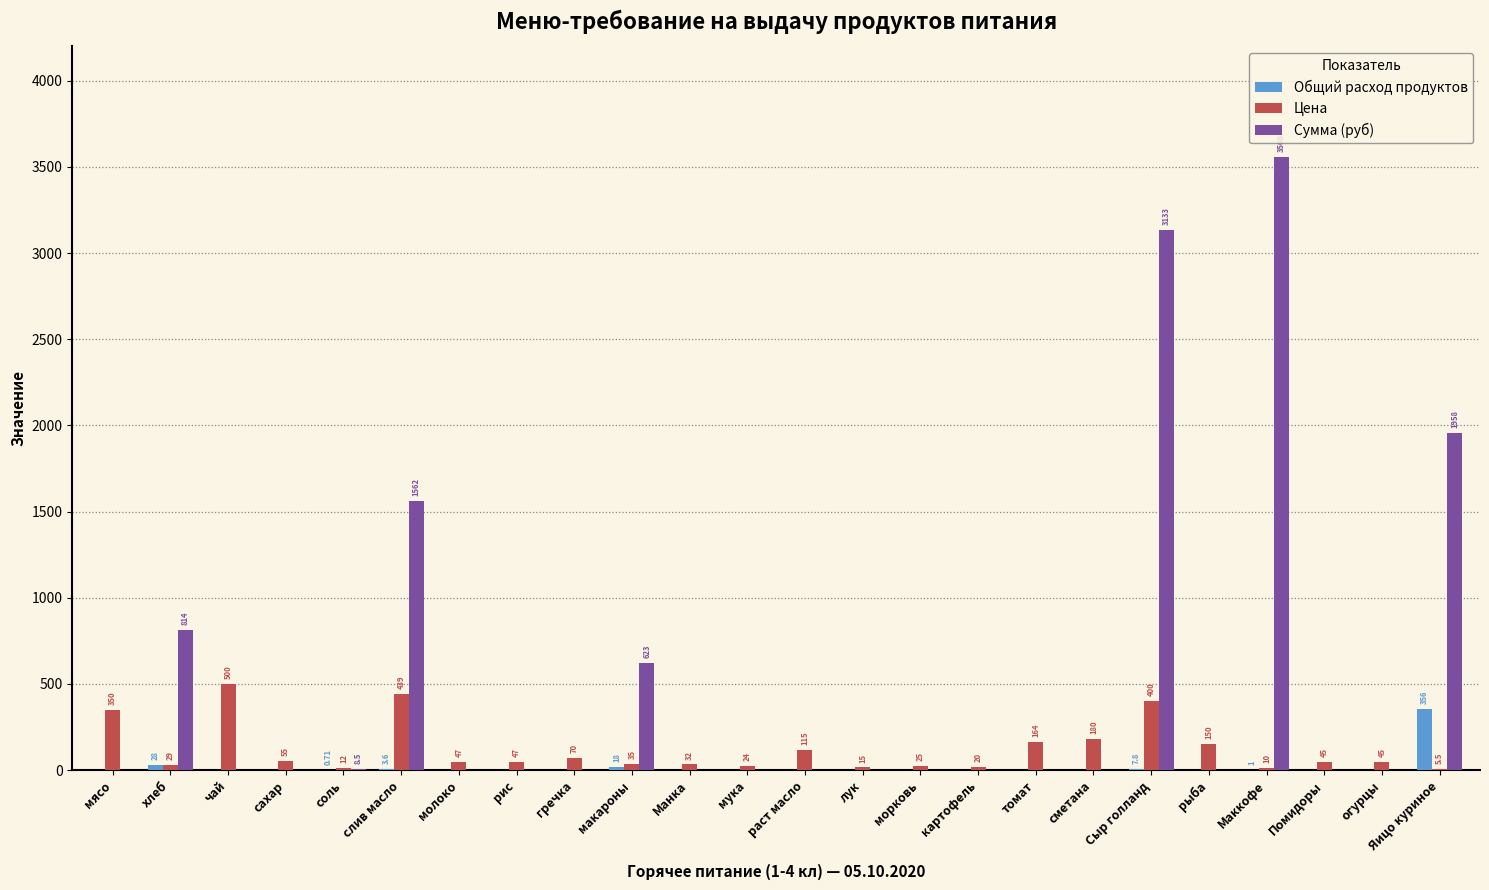

What is the sum of all Сумма (руб) values?

11658.5